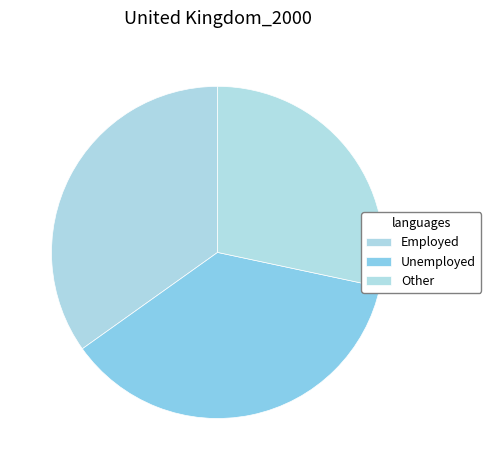

What is the change in value from Employed to Other?

-0.4